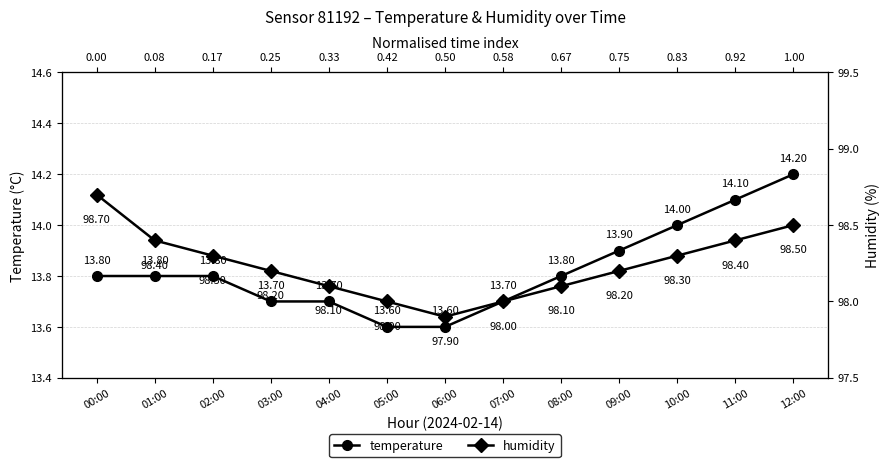

Rank the series by their average value, from highest to lowest.

humidity, temperature